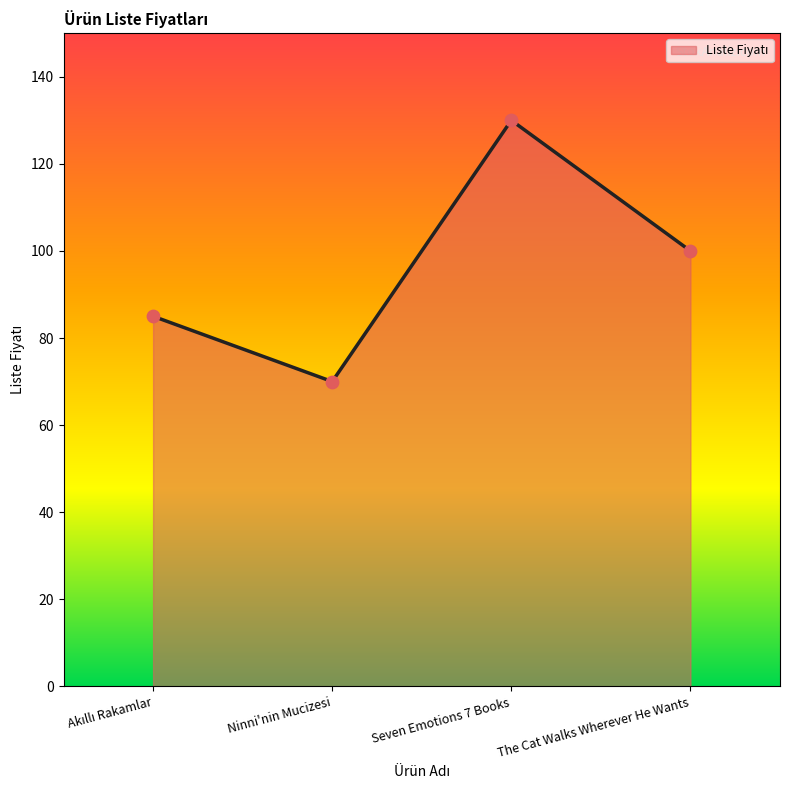

What is the ratio of the value at The Cat Walks Wherever He Wants to the value at Ninni'nin Mucizesi?

1.4